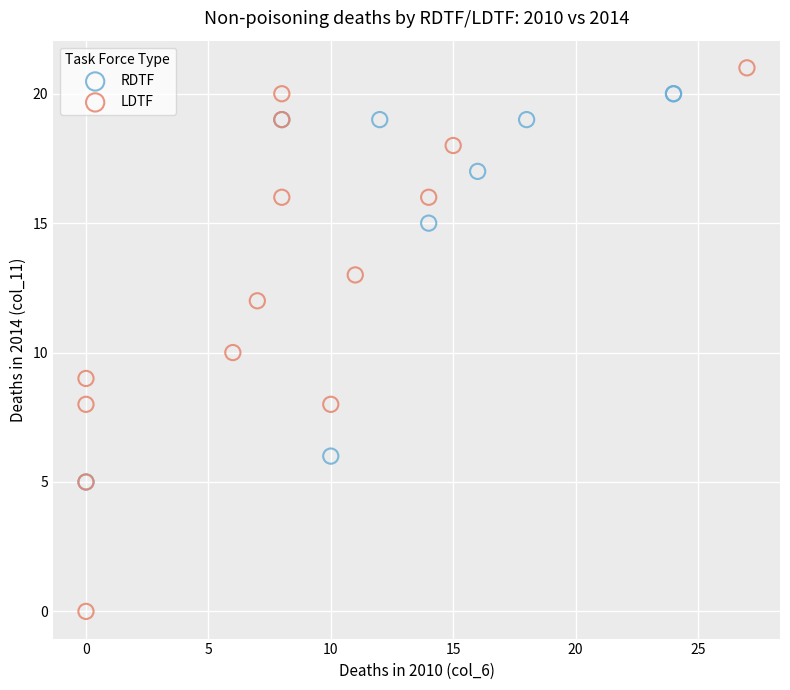

Which series has the widest spread of Y values?

LDTF